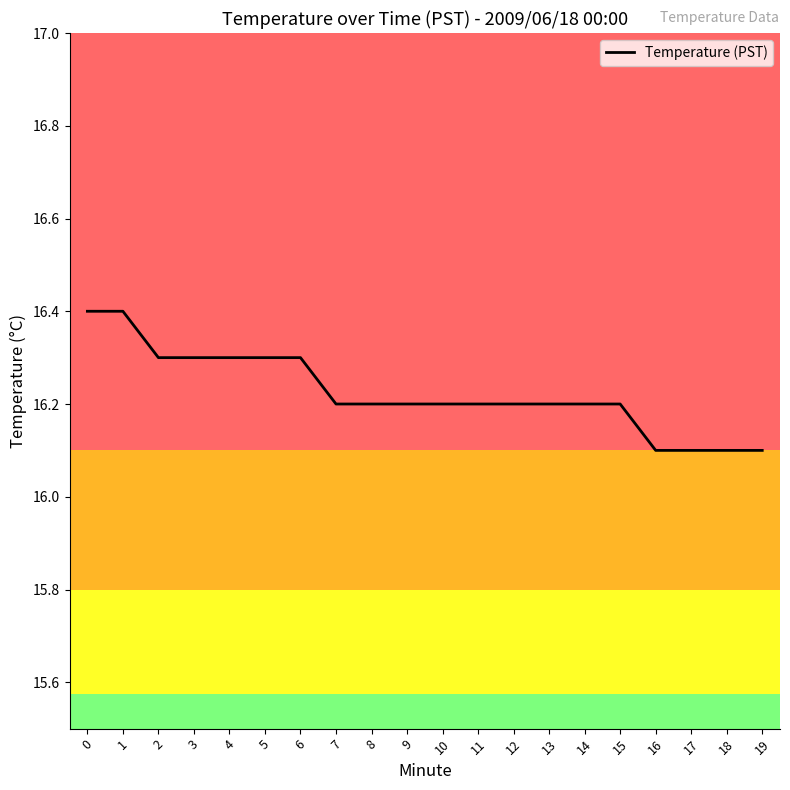

Approximately how many times larger is the value at 13 compared to 5?

1.0